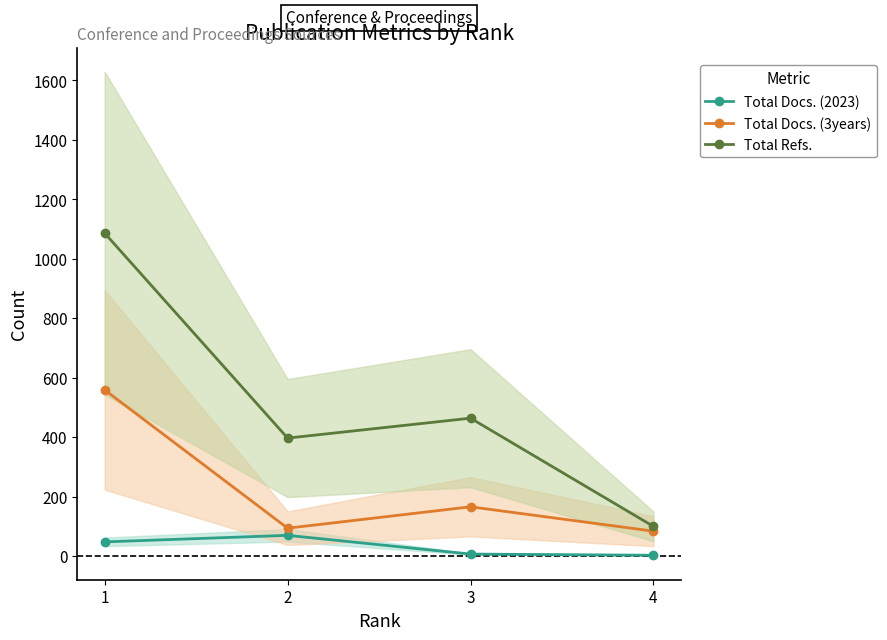

Count the number of data series in this chart.

3